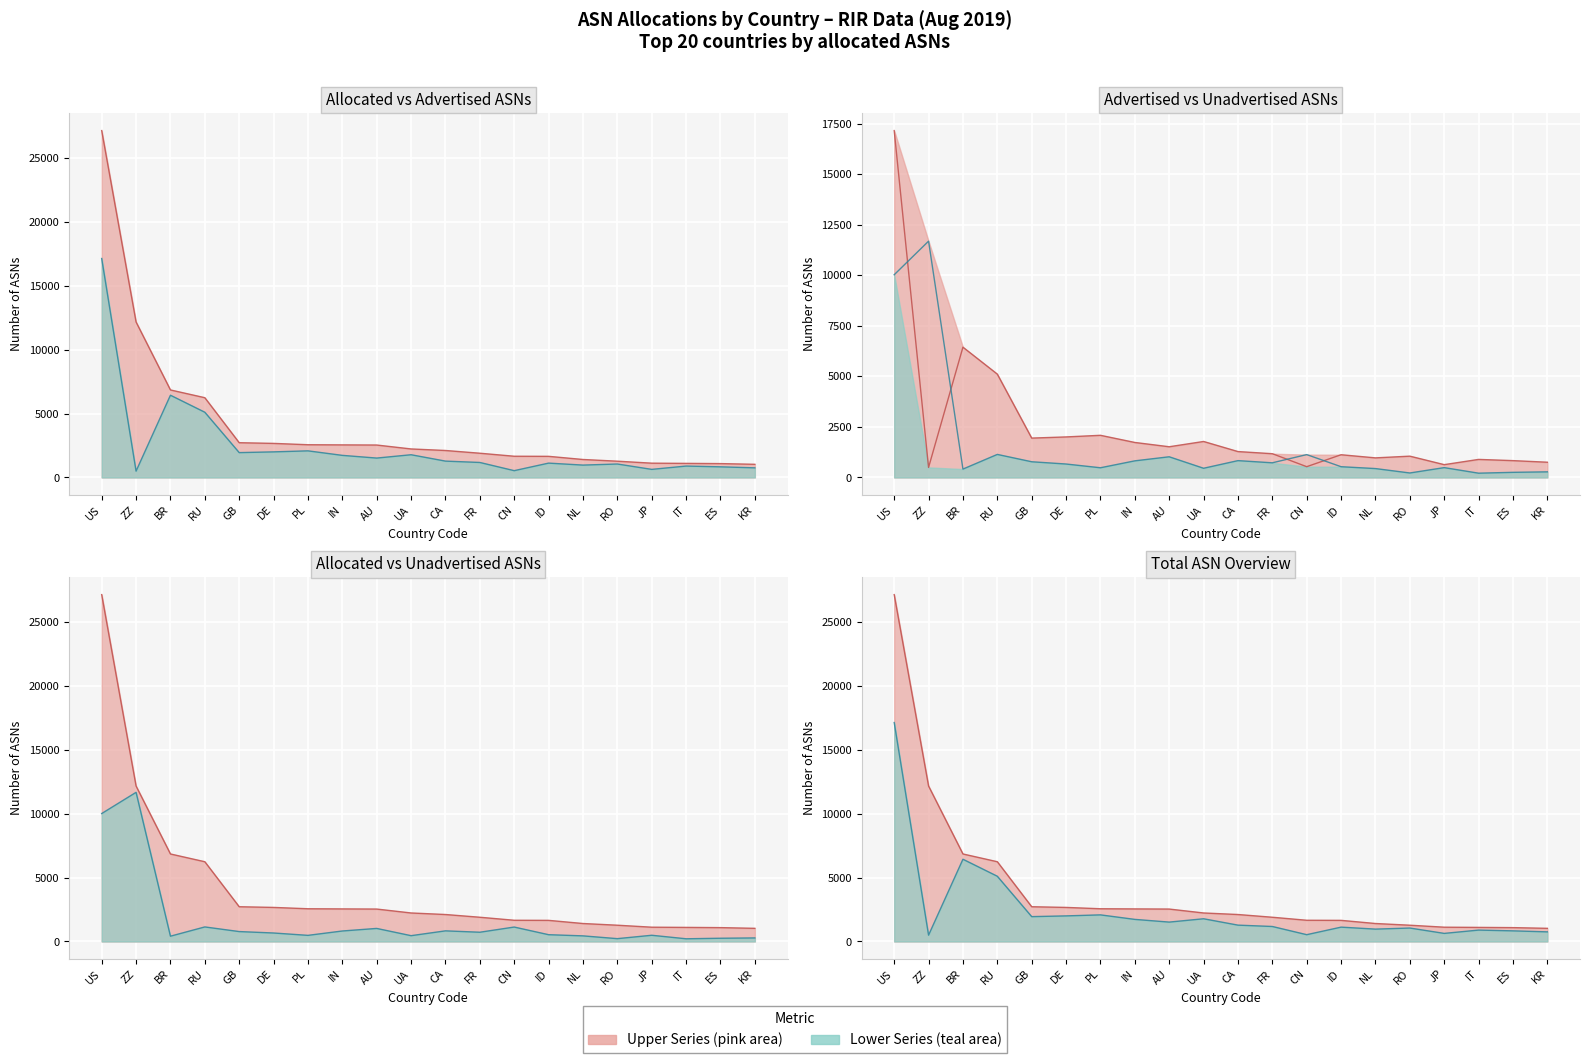

True or false: Unadvertised ASNs and Allocated ASNs cross at least once.

False